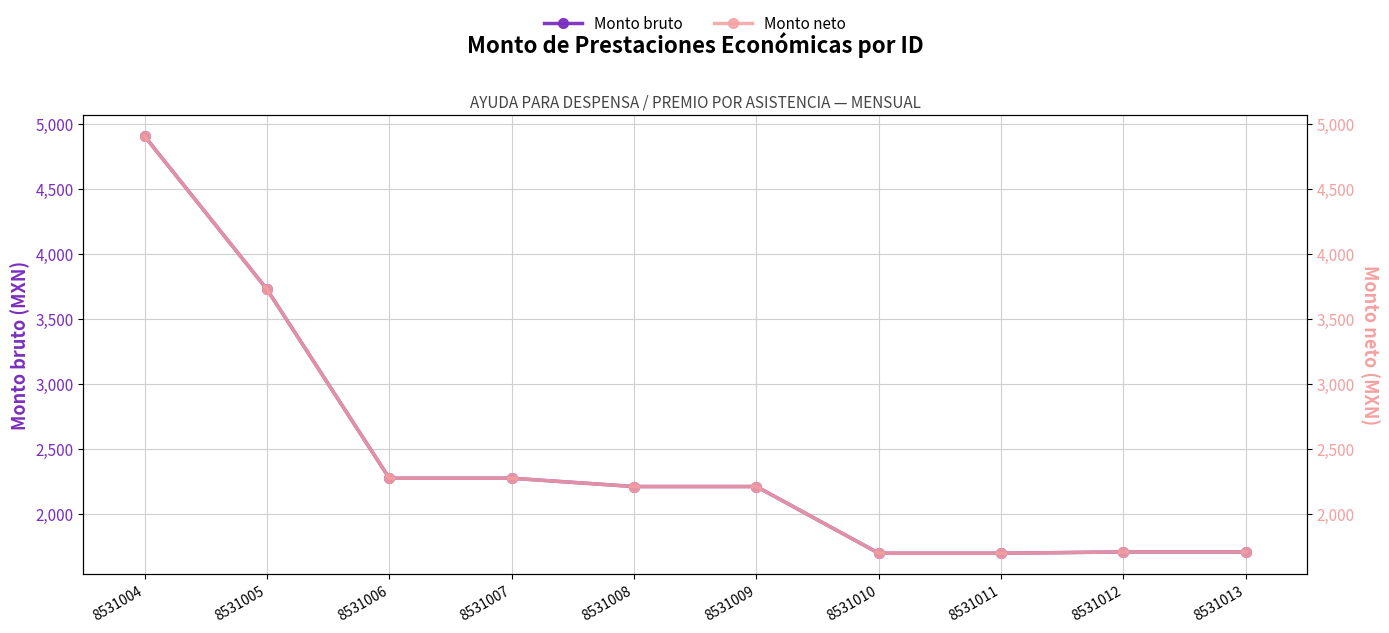

What is the minimum value shown in the chart?

1696